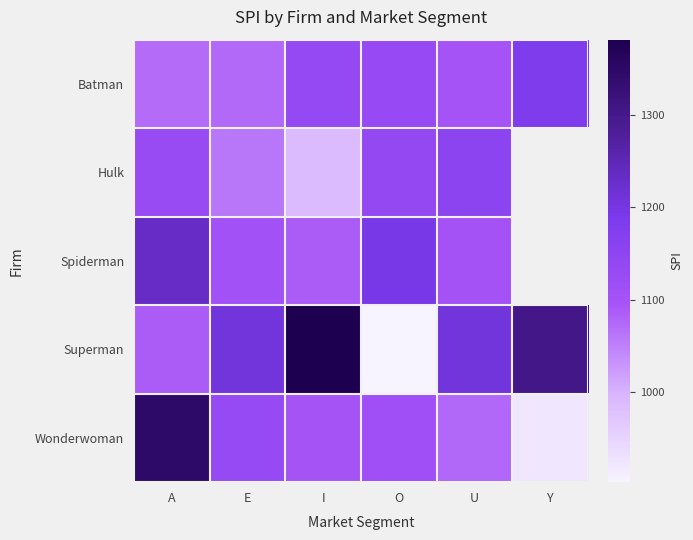

What is the approximate value of Hulk at A?

1128.0